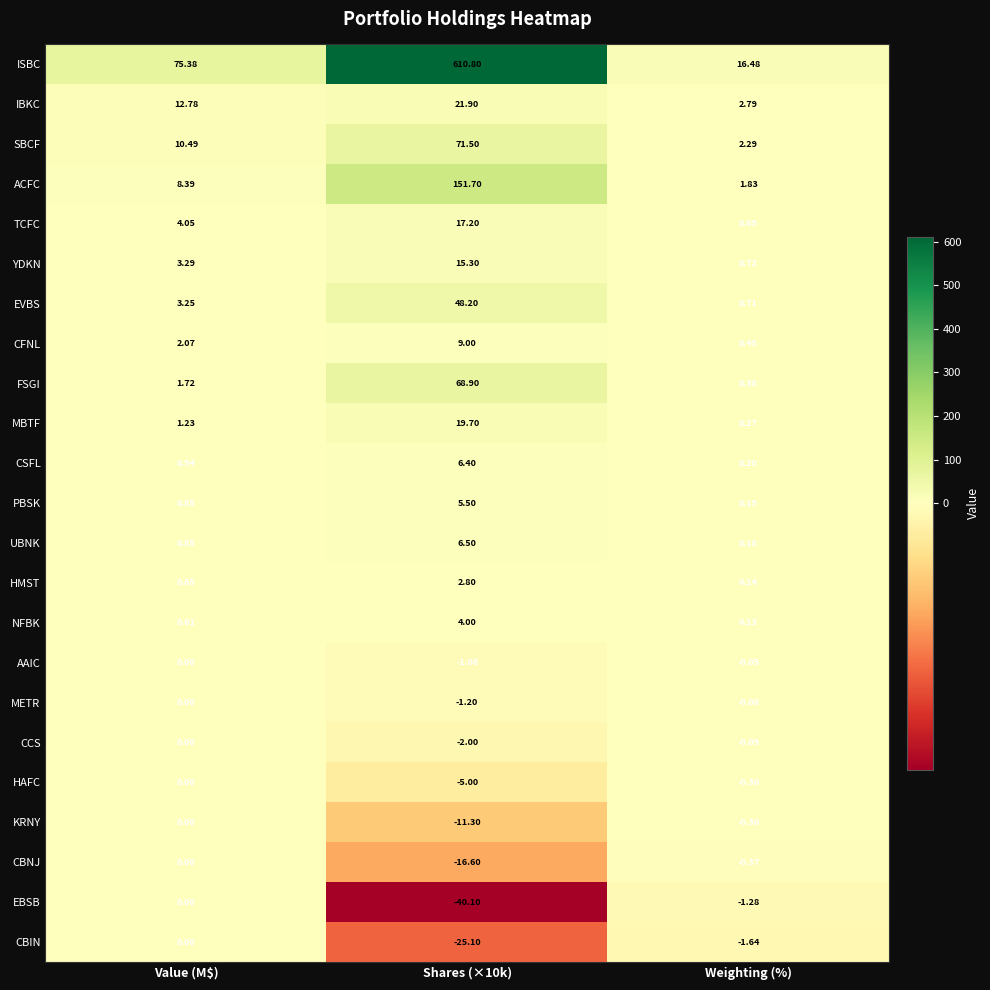

At which label does ACFC first exceed 8?

Value (M$)